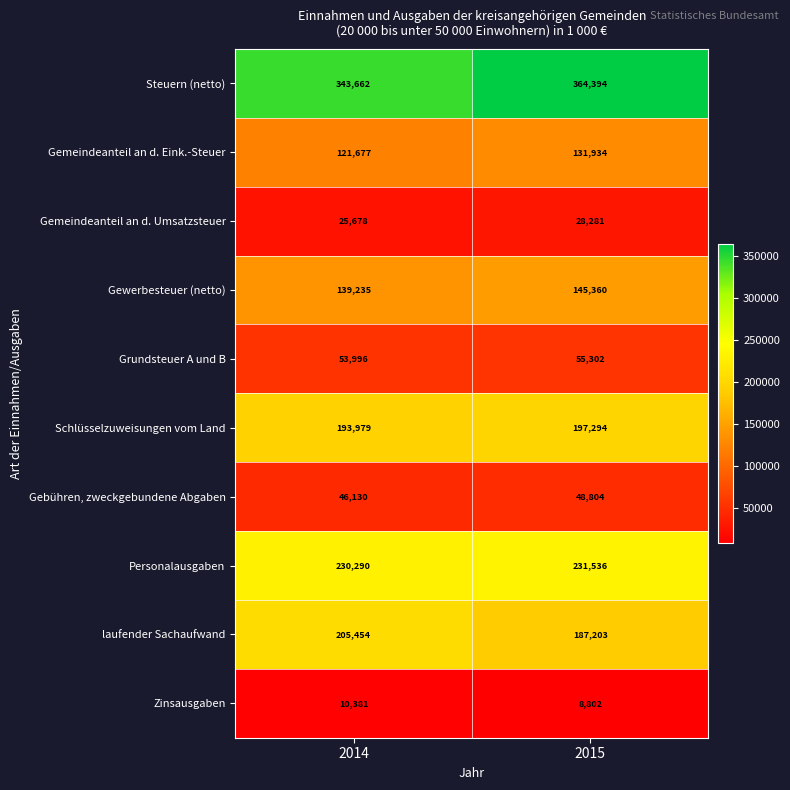

Rank the series at 2014 from lowest to highest value.

Zinsausgaben, Gemeindeanteil an d. Umsatzsteuer, Gebühren, zweckgebundene Abgaben, Grundsteuer A und B, Gemeindeanteil an d. Eink.-Steuer, Gewerbesteuer (netto), Schlüsselzuweisungen vom Land, laufender Sachaufwand, Personalausgaben, Steuern (netto)